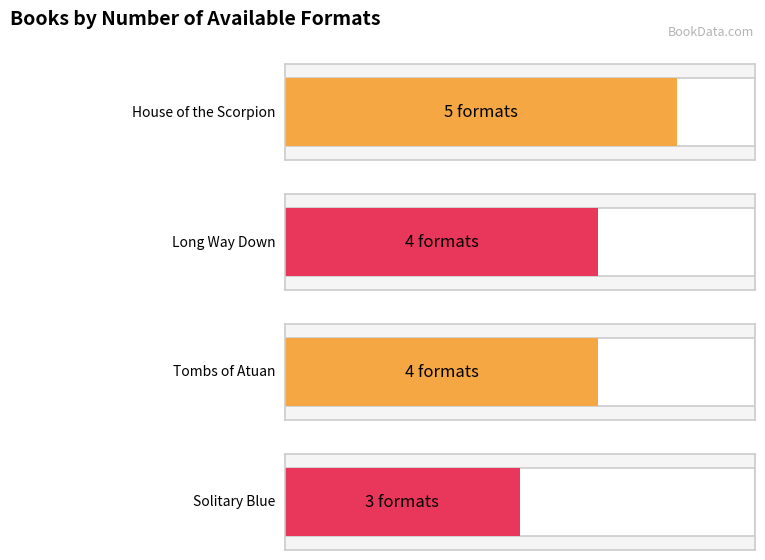

What is the difference between the maximum and second lowest values?

1